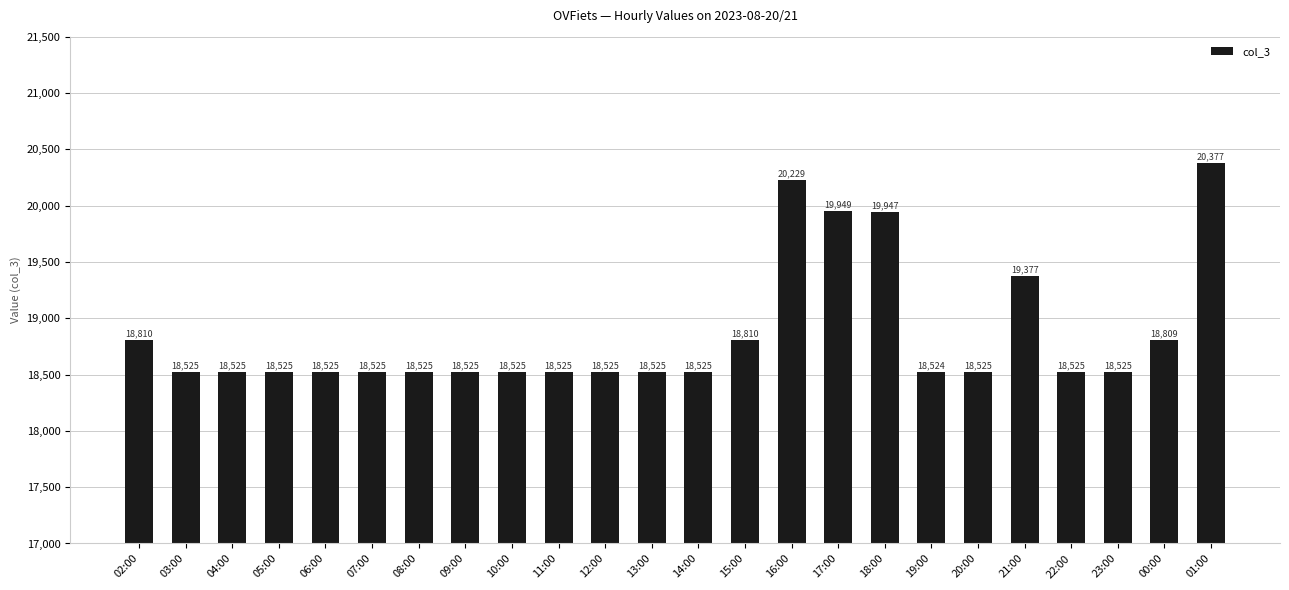

What is the value of the 10th bar from the left?

18525